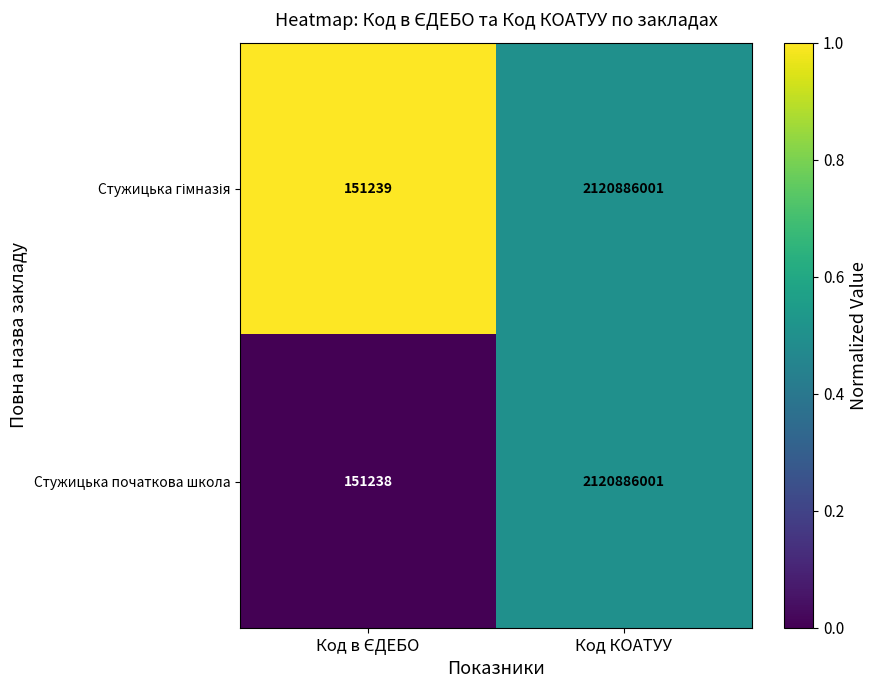

Which series has the largest range (max minus min)?

Стужицька початкова школа